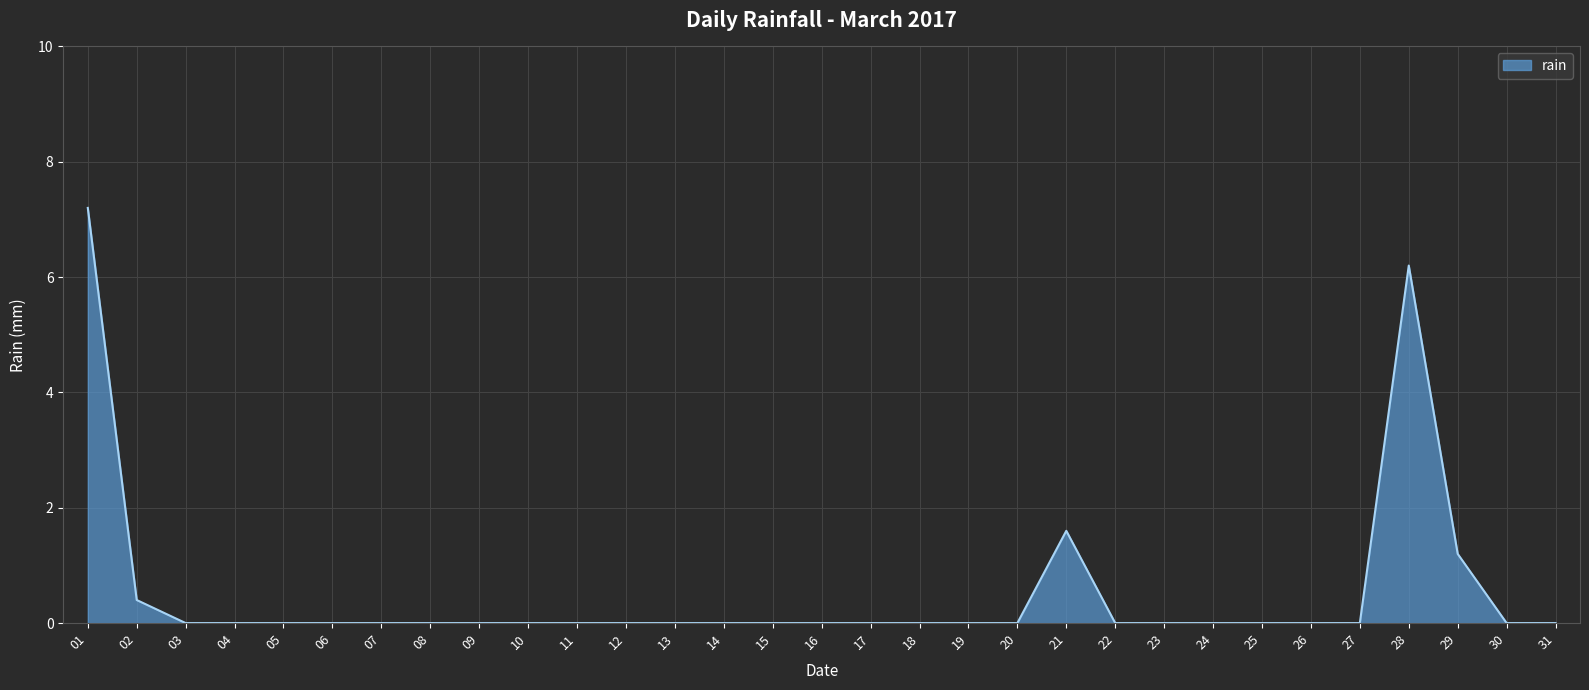

The value at 15 is 0.0. True or false?

True